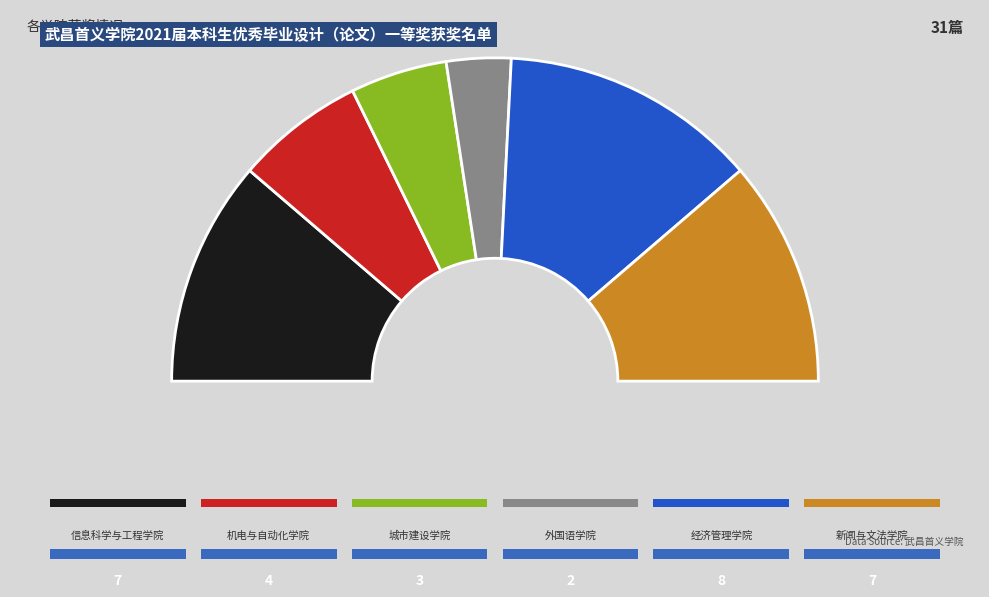

Rank the categories by value from highest to lowest.

经济管理学院, 信息科学与工程学院, 新闻与文法学院, 机电与自动化学院, 城市建设学院, 外国语学院